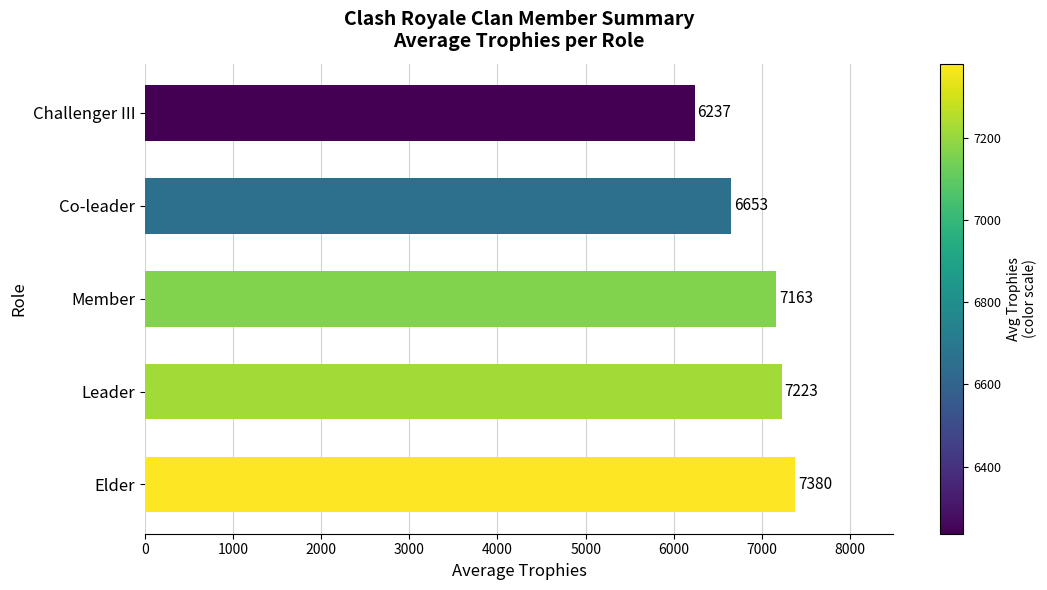

Reading top to bottom, list all the values displayed in this chart.

6237	6653	7163	7223	7380